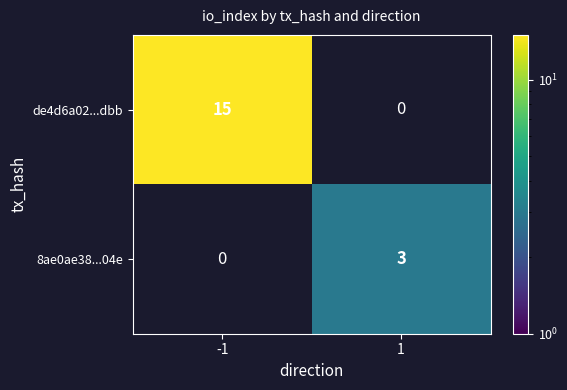

True or false: 8ae0ae38...04e has a value of 5 at 1.

False